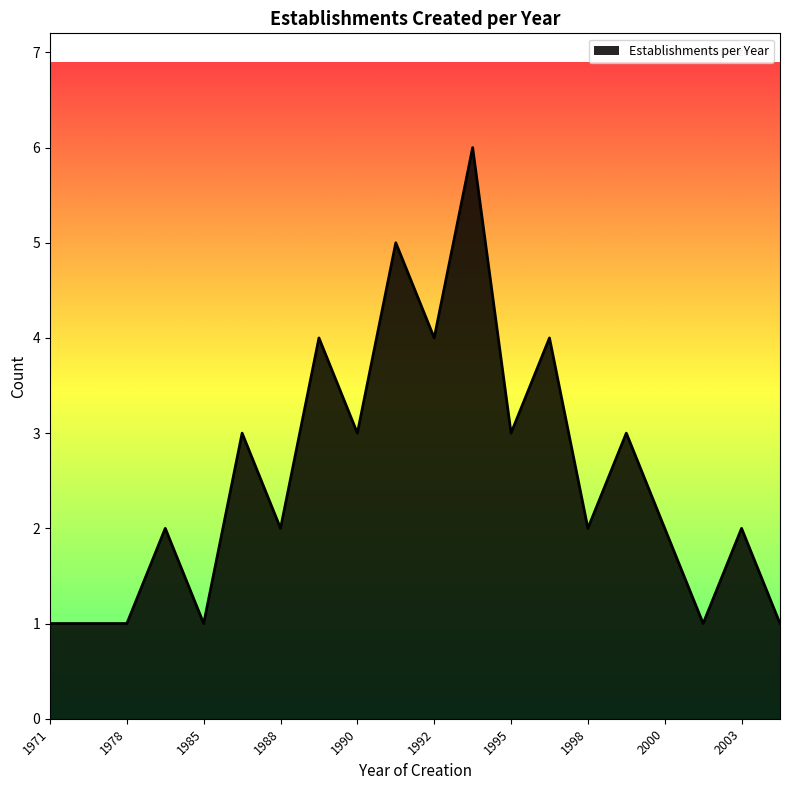

What is the maximum value shown in the chart?

6